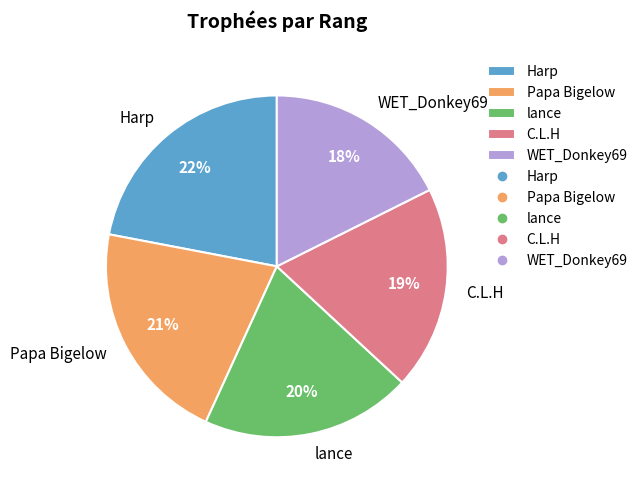

Is it true that Papa Bigelow is 21% of the pie?

True